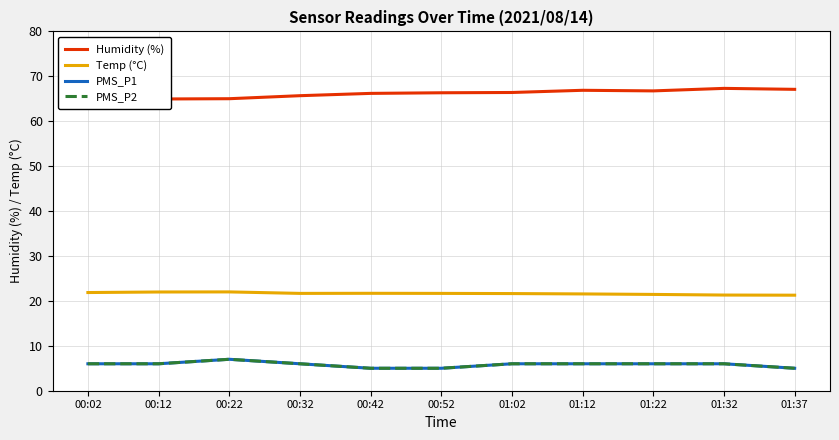

What is the smallest value displayed?

5.0